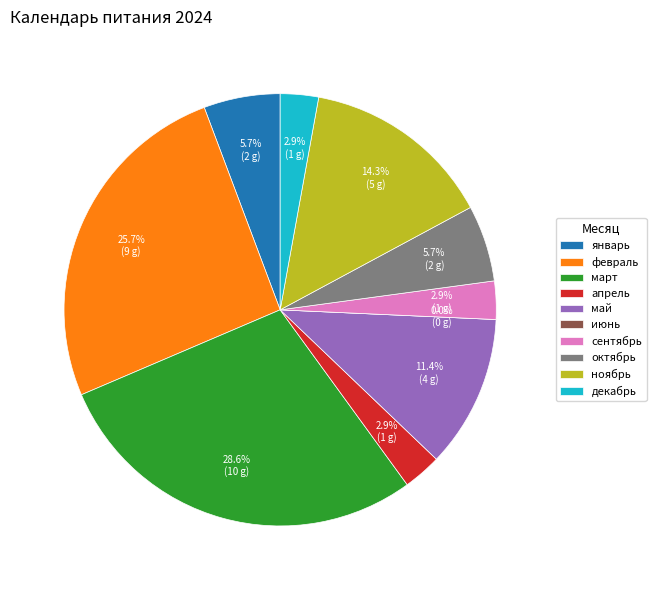

Which slice is the smallest?

июнь